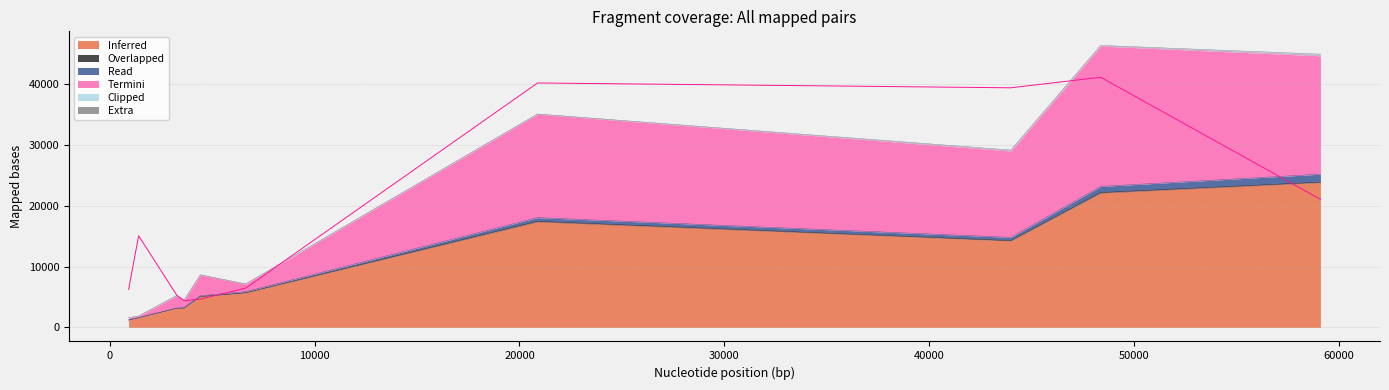

At which label is Clipped closest to 111?

48367